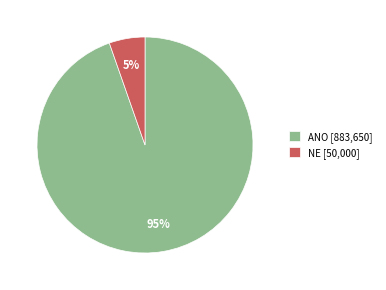

True or false: ANO accounts for 83% of the total.

False